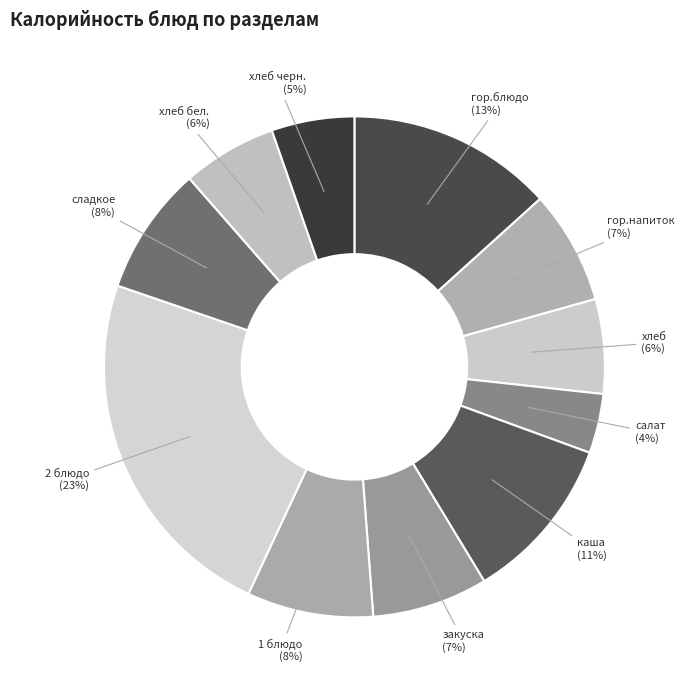

How many segments does this pie chart have?

11